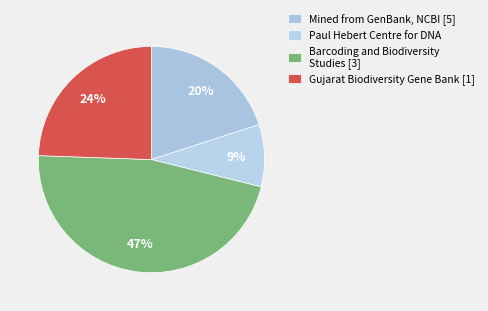

How many segments does this pie chart have?

4